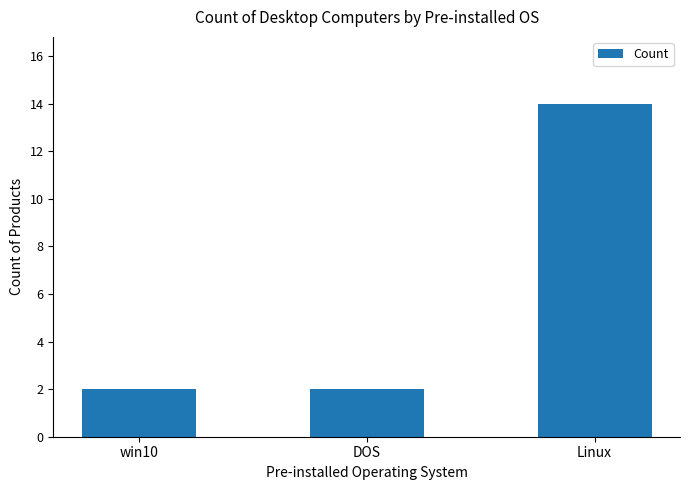

What is the change in value from DOS to Linux?

+12